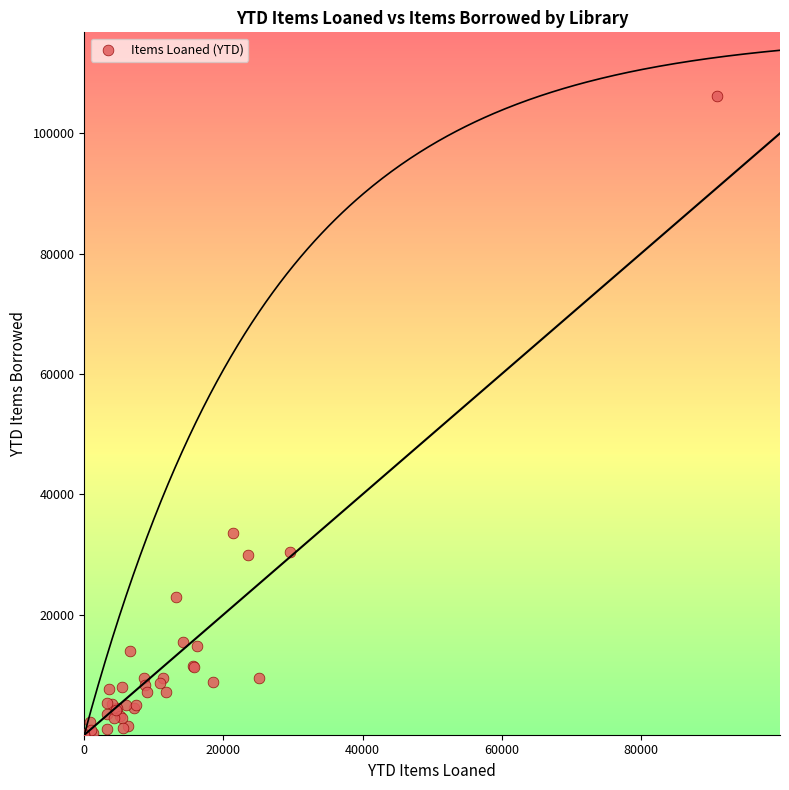

What Y value in the scatter plot is closest to 53102?

33625